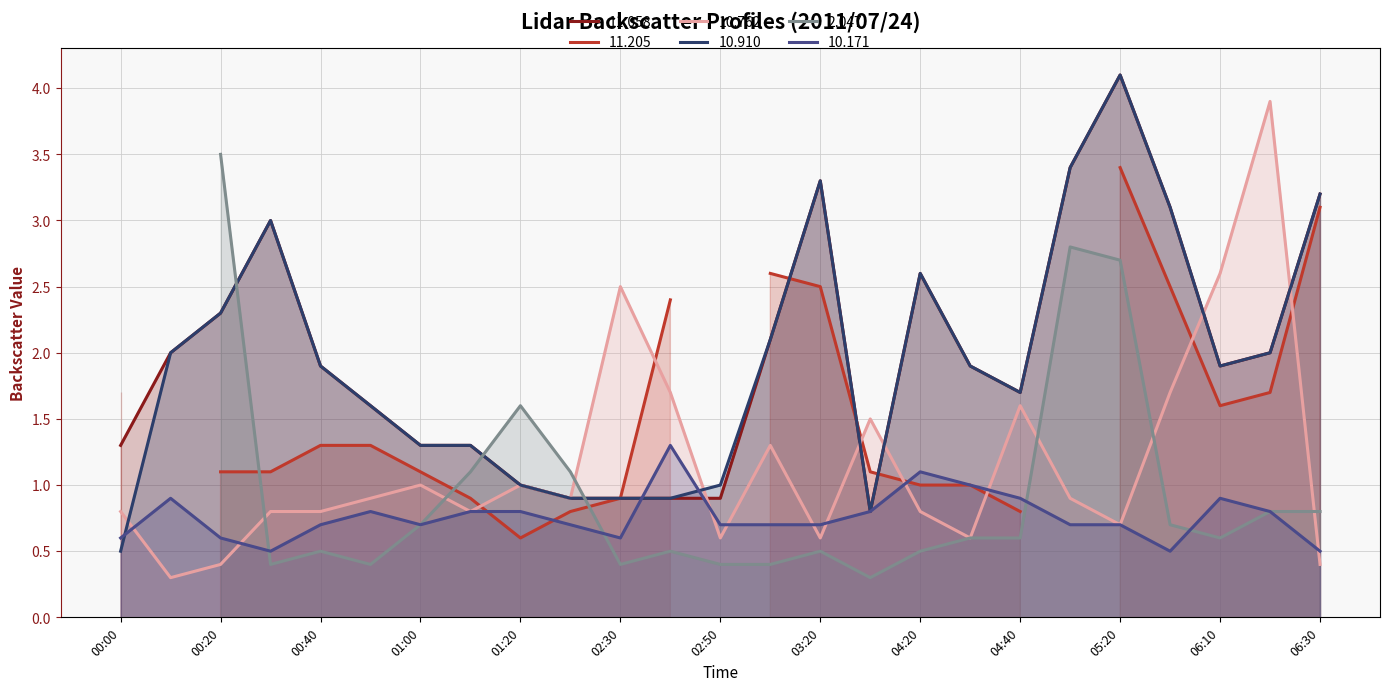

What is the minimum value for 11.058?

0.8